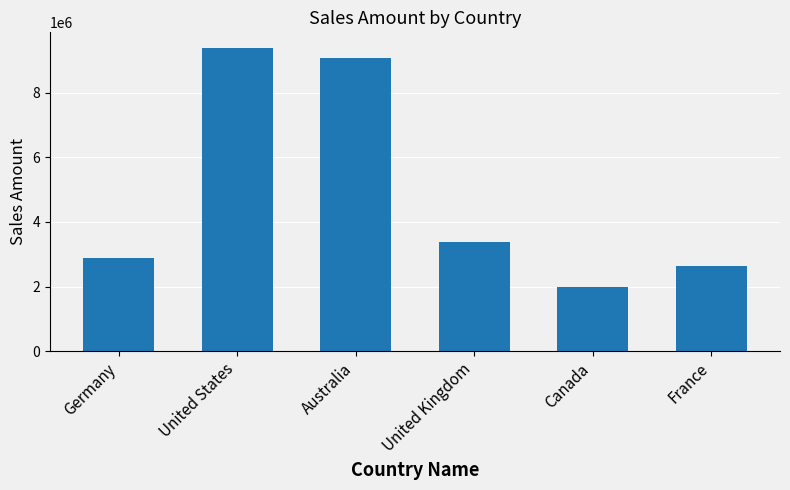

Reading right to left, transcribe all the data shown in this chart.

2644018	1977845	3391712	9061001	9389790	2894312